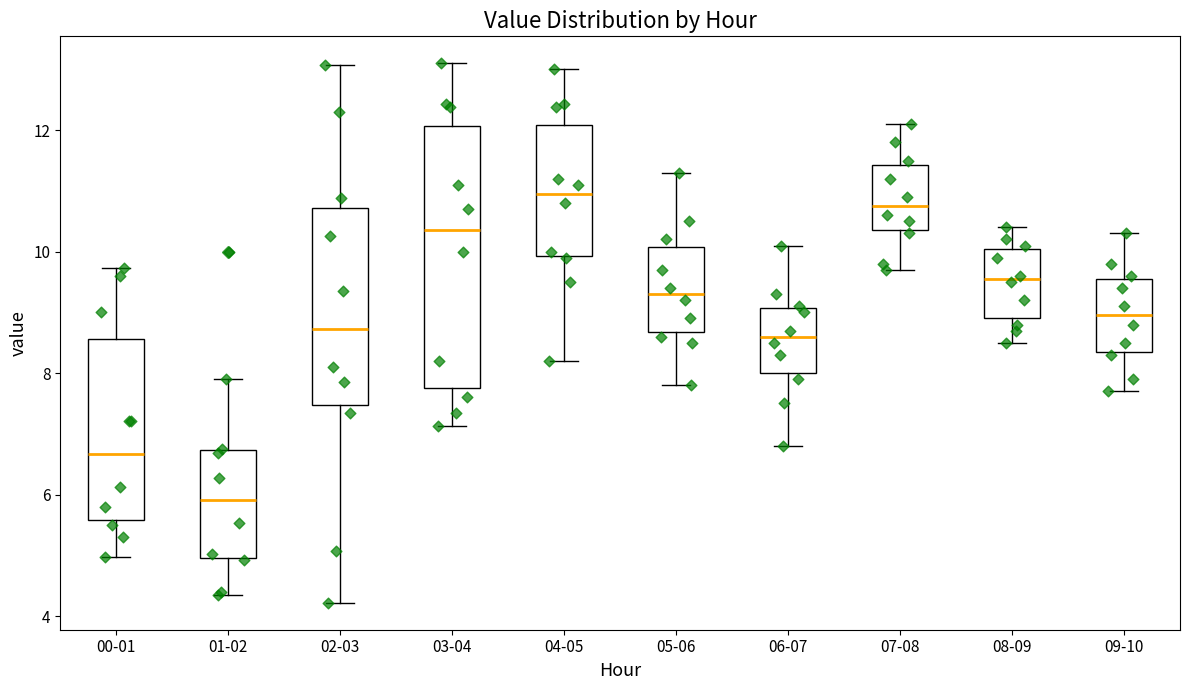

Reading left to right, read every box against the y-axis: the position of its median line, the range the box covers, and the ends of its whiskers. The values are not printed on the chart, so give them approximately, as read against the axis.

00-01: median 6.6, box 5.6 to 8.6, whiskers 5.0 to 9.8
01-02: median 6.0, box 5.0 to 6.8, whiskers 4.4 to 8.0
02-03: median 8.8, box 7.4 to 10.8, whiskers 4.2 to 13.0
03-04: median 10.4, box 7.8 to 12.0, whiskers 7.2 to 13.2
04-05: median 11.0, box 10.0 to 12.0, whiskers 8.2 to 13.0
05-06: median 9.4, box 8.6 to 10.0, whiskers 7.8 to 11.4
06-07: median 8.6, box 8.0 to 9.0, whiskers 6.8 to 10.2
07-08: median 10.8, box 10.4 to 11.4, whiskers 9.8 to 12.2
08-09: median 9.6, box 9.0 to 10.0, whiskers 8.6 to 10.4
09-10: median 9.0, box 8.4 to 9.6, whiskers 7.8 to 10.4